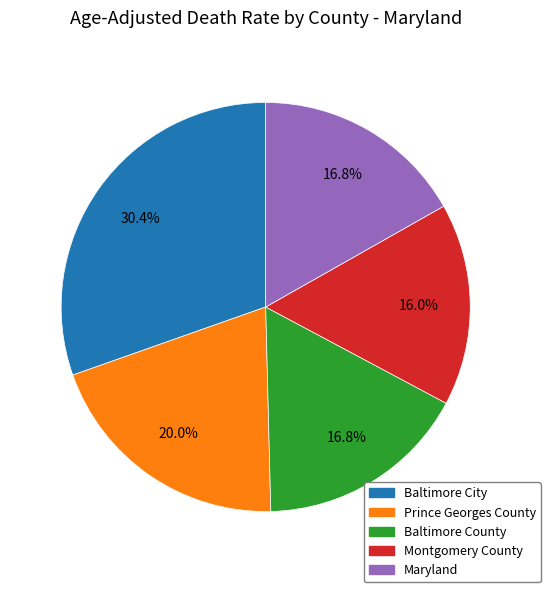

What percentage is the Maryland slice, to the nearest percent?

17%